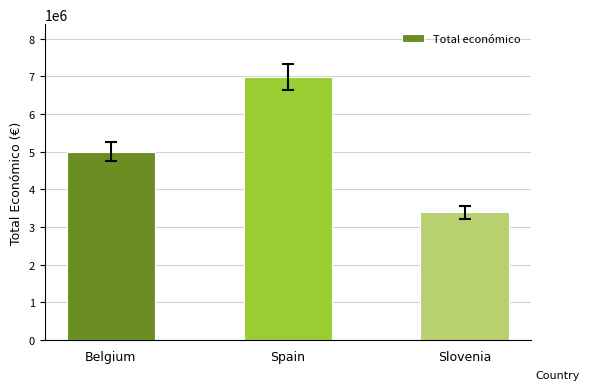

List the labels in order of value, largest first.

Spain, Belgium, Slovenia